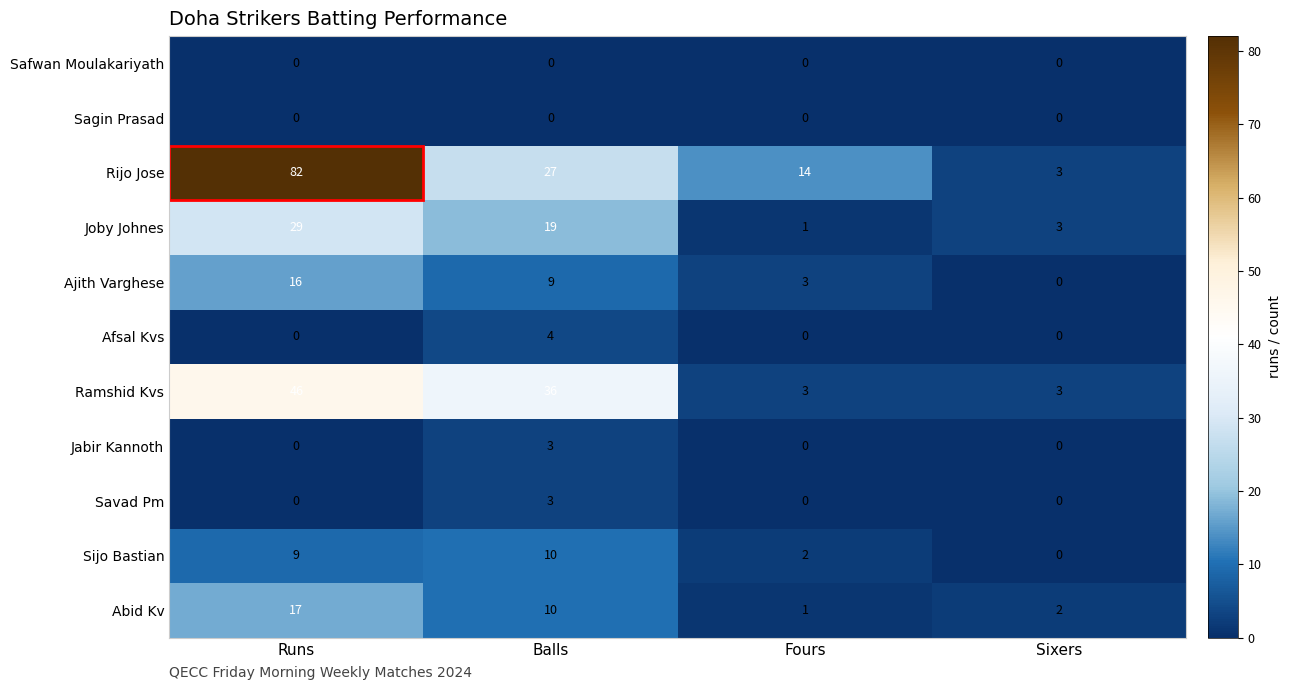

Where does the Ajith Varghese series first go above 9?

Runs